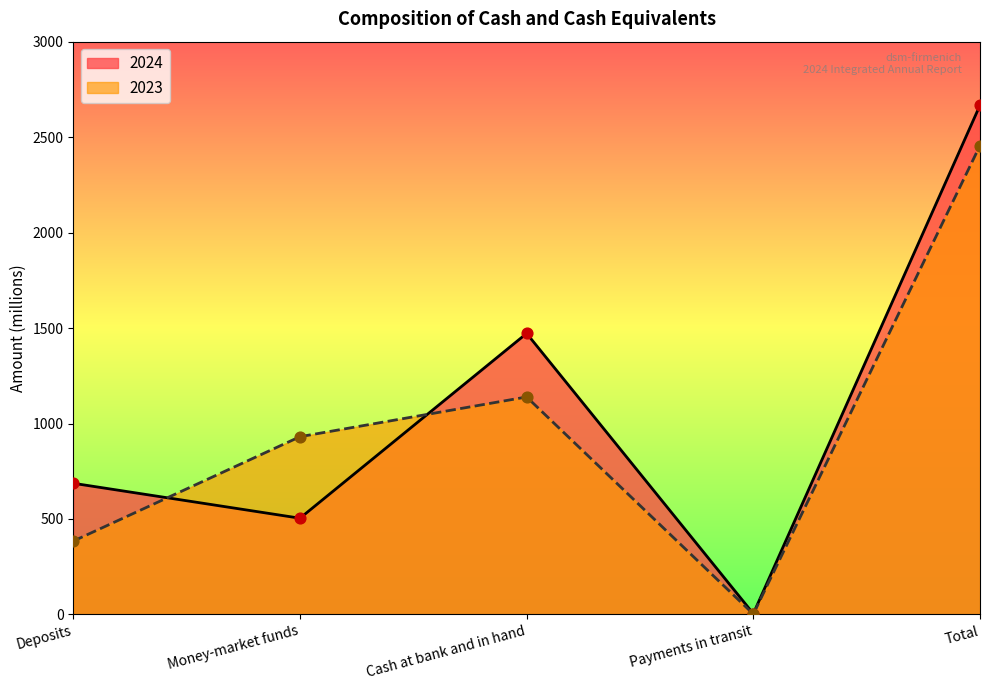

Which series has the largest total across all categories?

2024